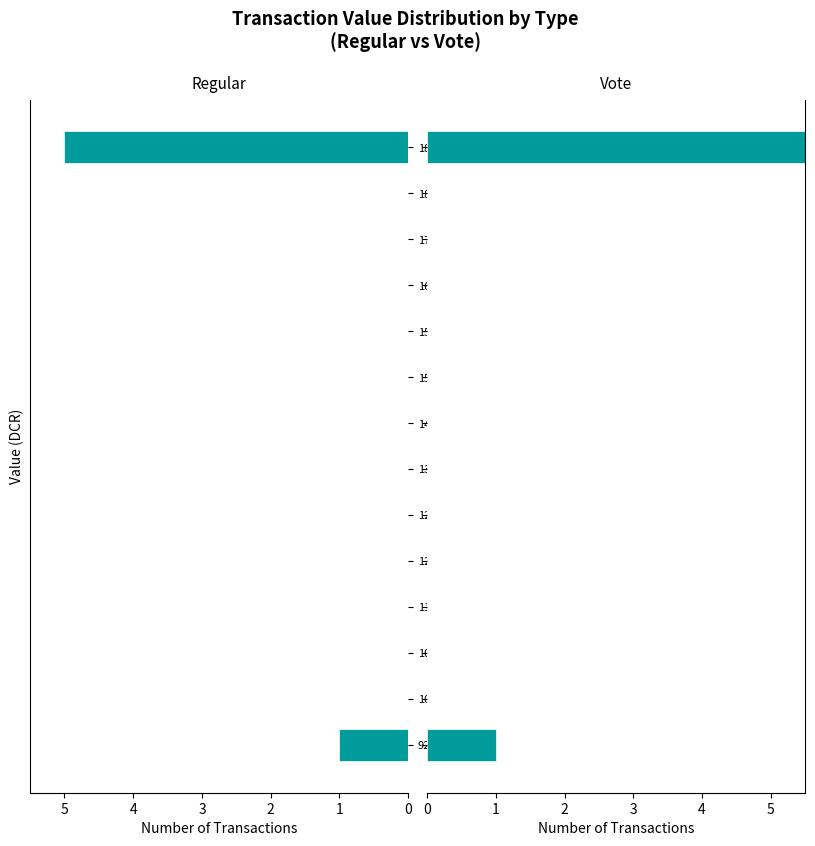

Rank the categories by Vote value from highest to lowest.

189.54, 92.60, 100.06, 107.51, 114.97, 122.43, 129.89, 137.34, 144.80, 152.26, 159.71, 167.17, 174.63, 182.09